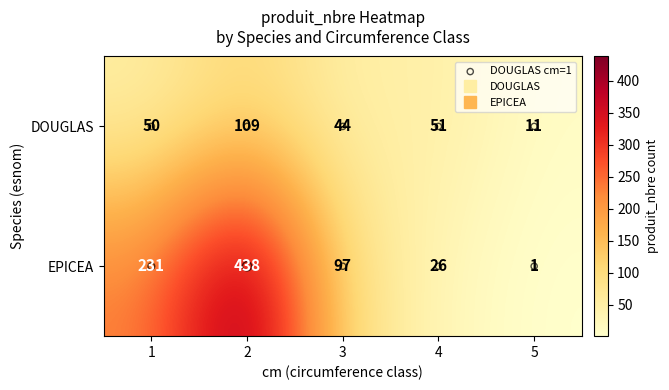

At which category is the sum across all series the highest?

2